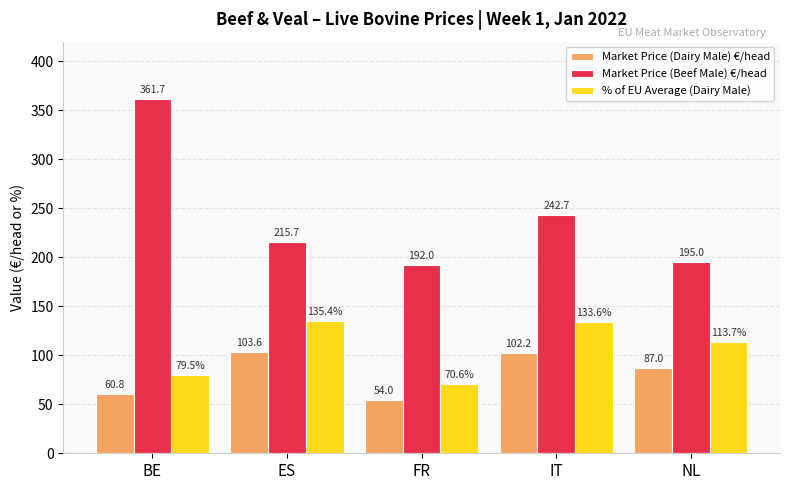

At NL, list the series in order from smallest to largest.

Market Price (Dairy Male) €/head, % of EU Average (Dairy Male), Market Price (Beef Male) €/head